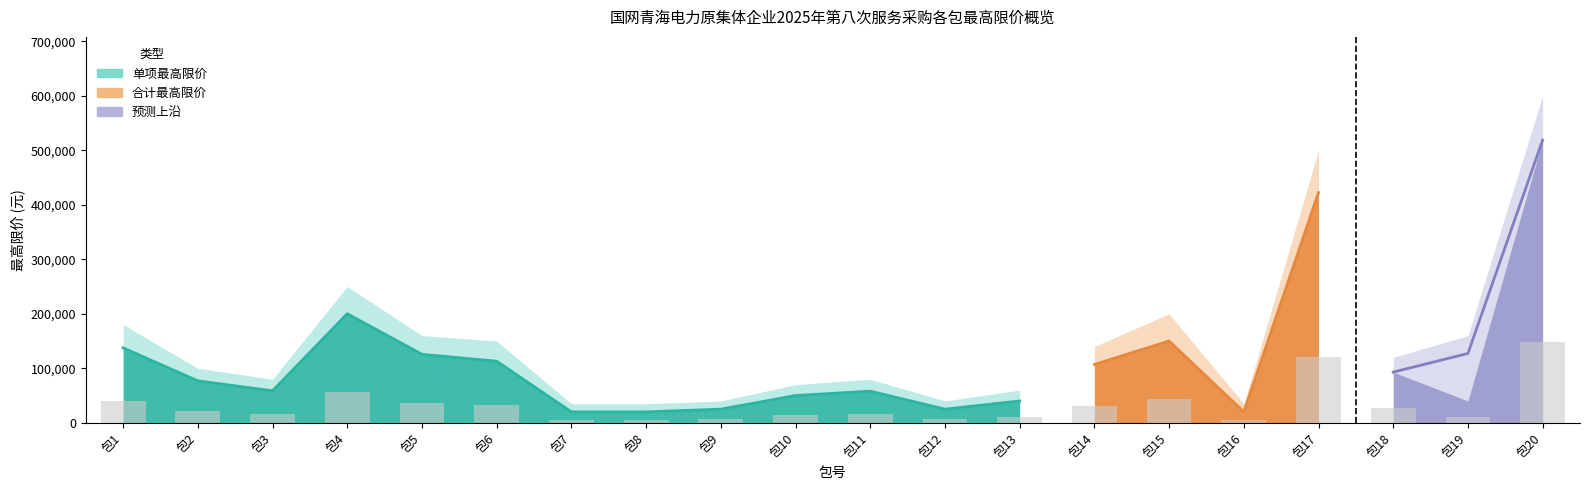

What is the sum of the 单项最高限价(技术服务) values at 包4 and 包15?

350084.6